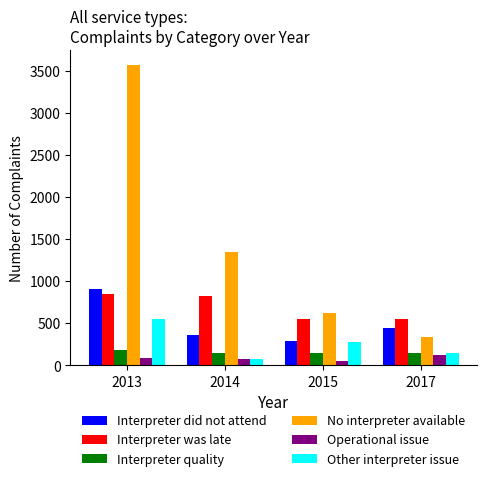

What is the difference between the maximum and minimum values in the Interpreter was late series?

302